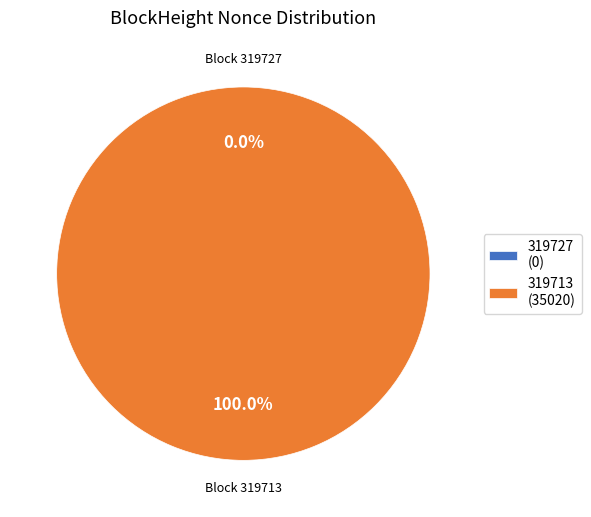

Count the number of slices in the pie.

2